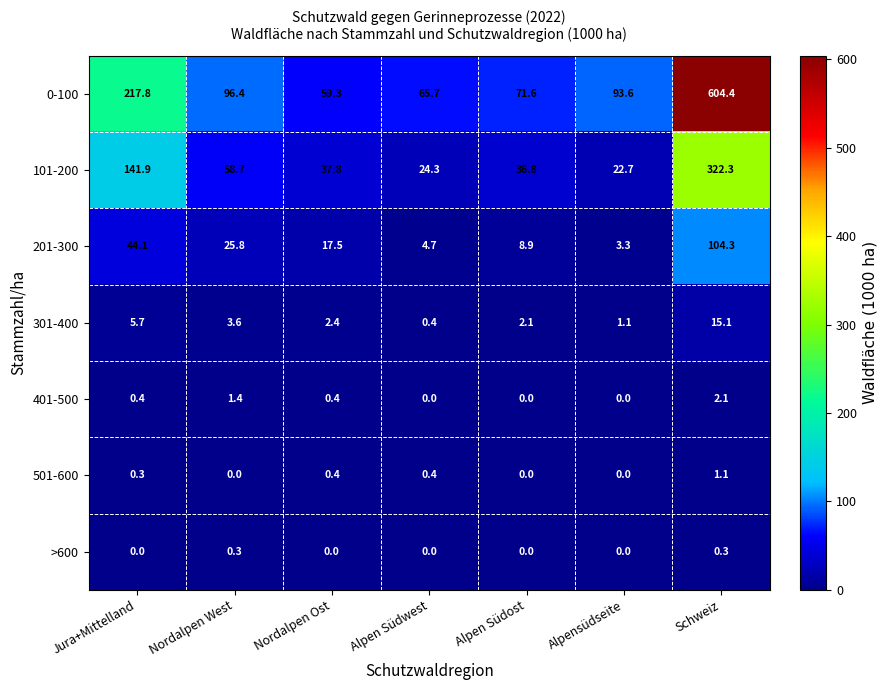

Which series has the largest total across all categories?

0-100